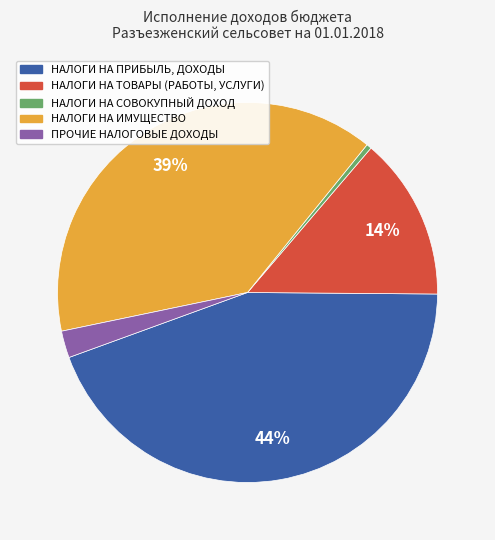

To the nearest percent, what is the difference between the largest and smallest slice percentages?

44%